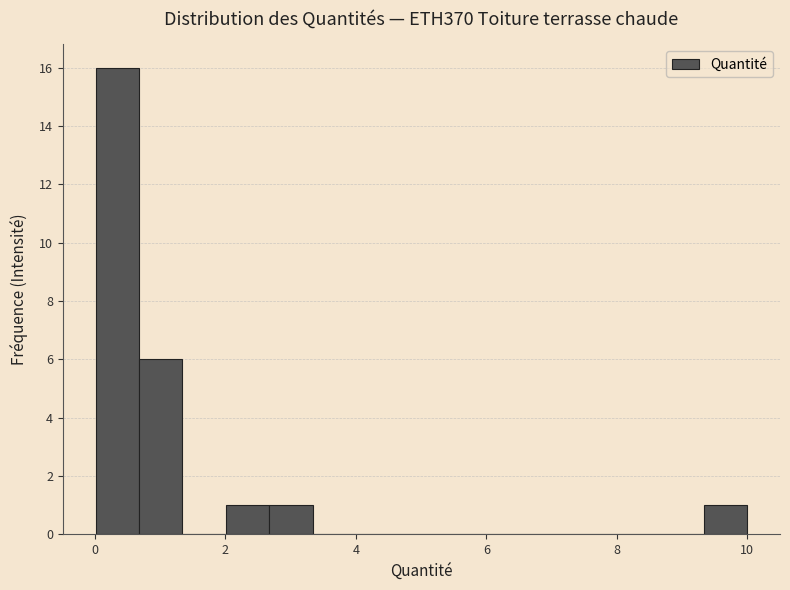

Around what value on the x-axis is the tallest bar? Give the approximate position of its centre, as read against the axis.

0.4